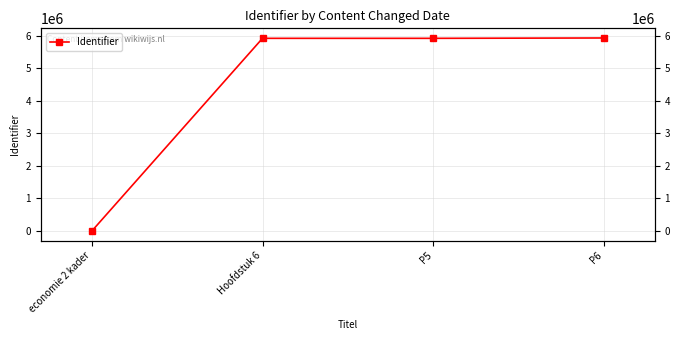

What is the label of the 4th point from the left?

P6